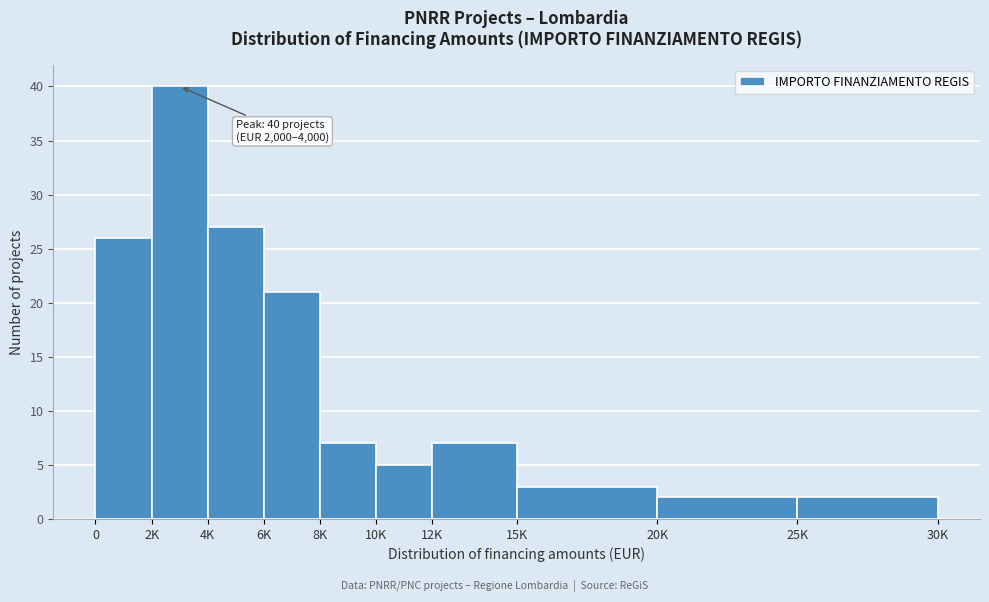

Reading left to right, what are all the values shown in this chart?

26	40	27	21	7	5	7	3	2	2